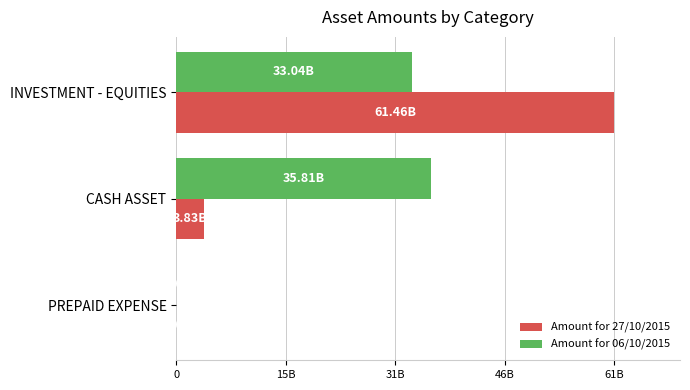

Reading left to right, list all the values displayed in this chart.

Amount for 27/10/2015: 0=61464271000	15B=3831597184	31B=2826086
Amount for 06/10/2015: 0=33037072000	15B=35805783144	31B=3791304